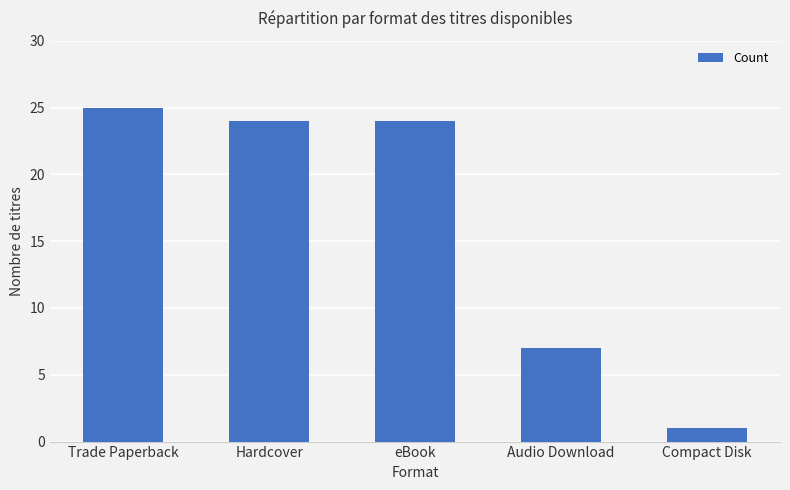

Between Audio Download and Compact Disk, which is larger?

Audio Download